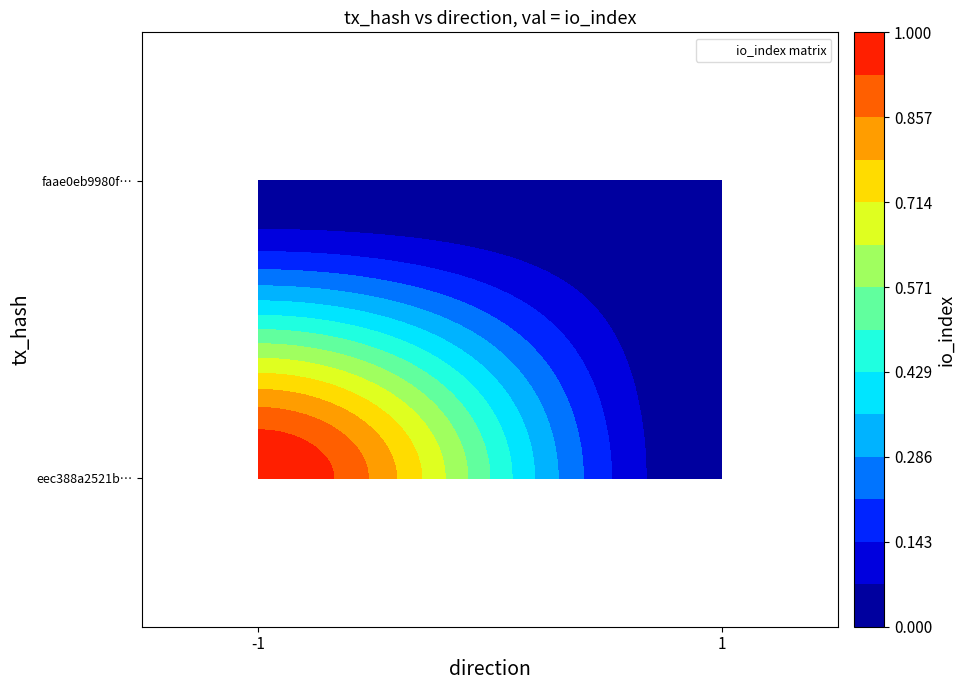

What is the difference between the maximum and minimum values in the eec388a2521b4216eb6e87d8788405a0af4d089 series?

1